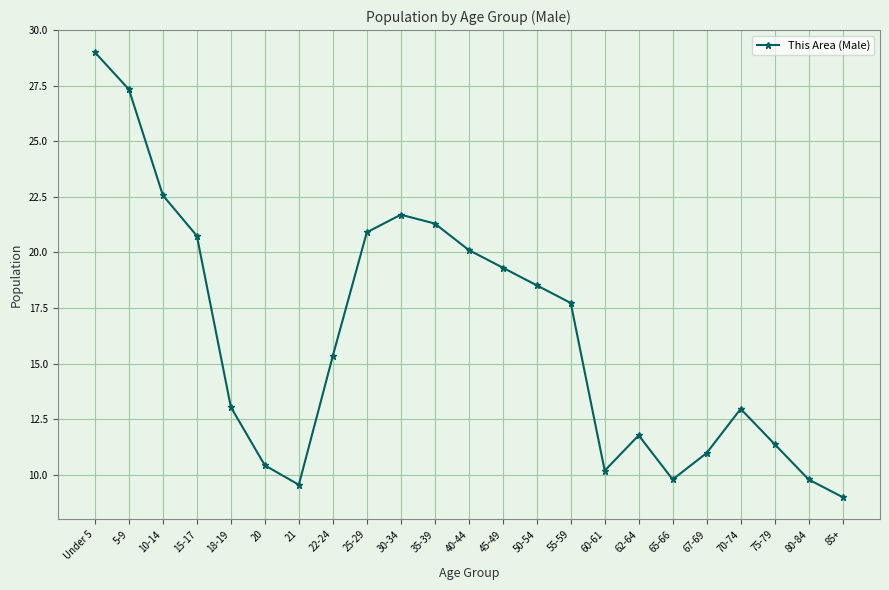

How many data points are less than 15?

11